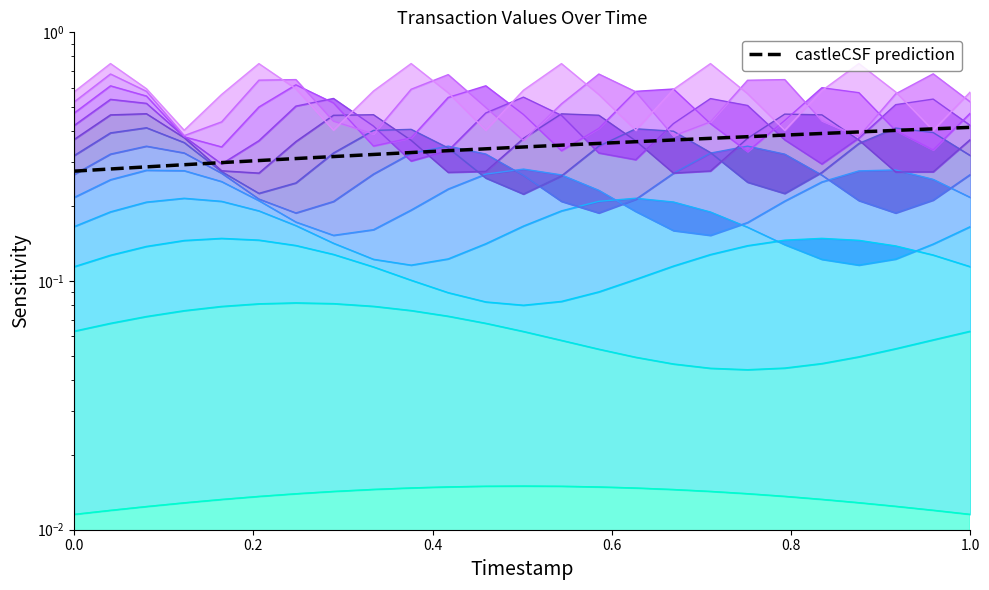

What is the label of the 18th point from the right?

7